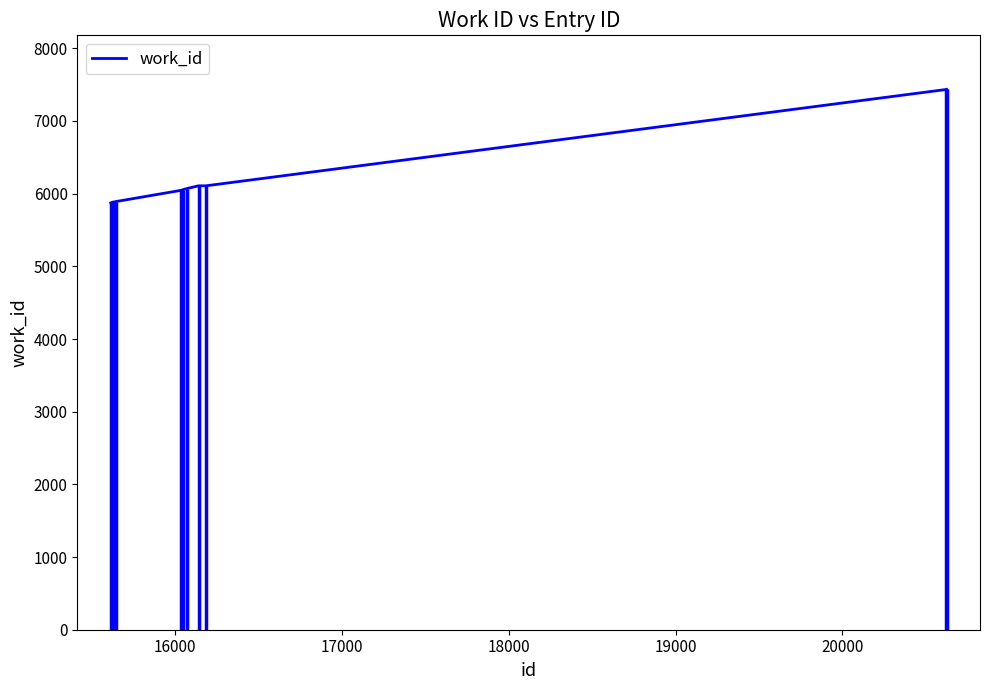

Does the chart have visible grid lines?

No